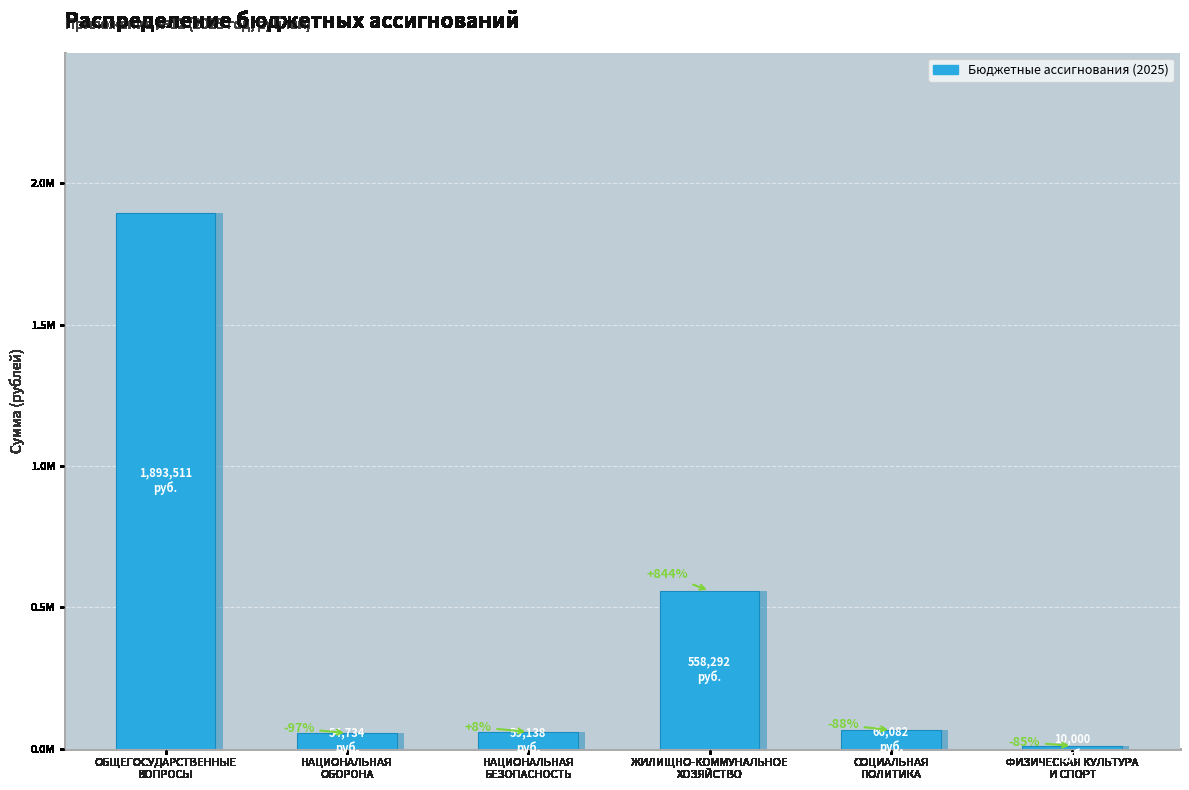

Which has a higher value, НАЦИОНАЛЬНАЯ
ОБОРОНА or ОБЩЕГОСУДАРСТВЕННЫЕ
ВОПРОСЫ?

ОБЩЕГОСУДАРСТВЕННЫЕ
ВОПРОСЫ